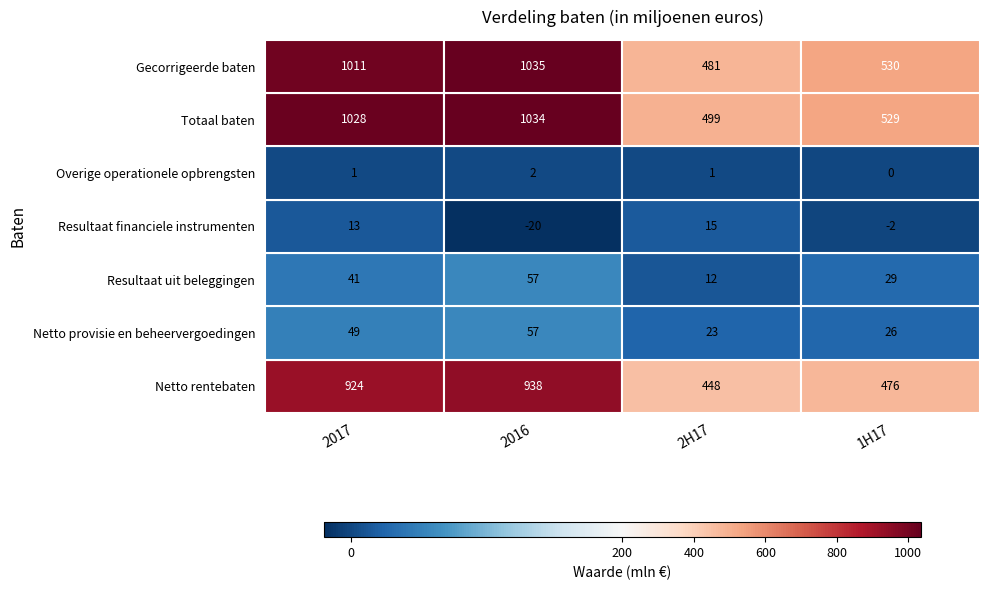

What is the difference between the maximum and minimum values in the Overige operationele opbrengsten series?

2